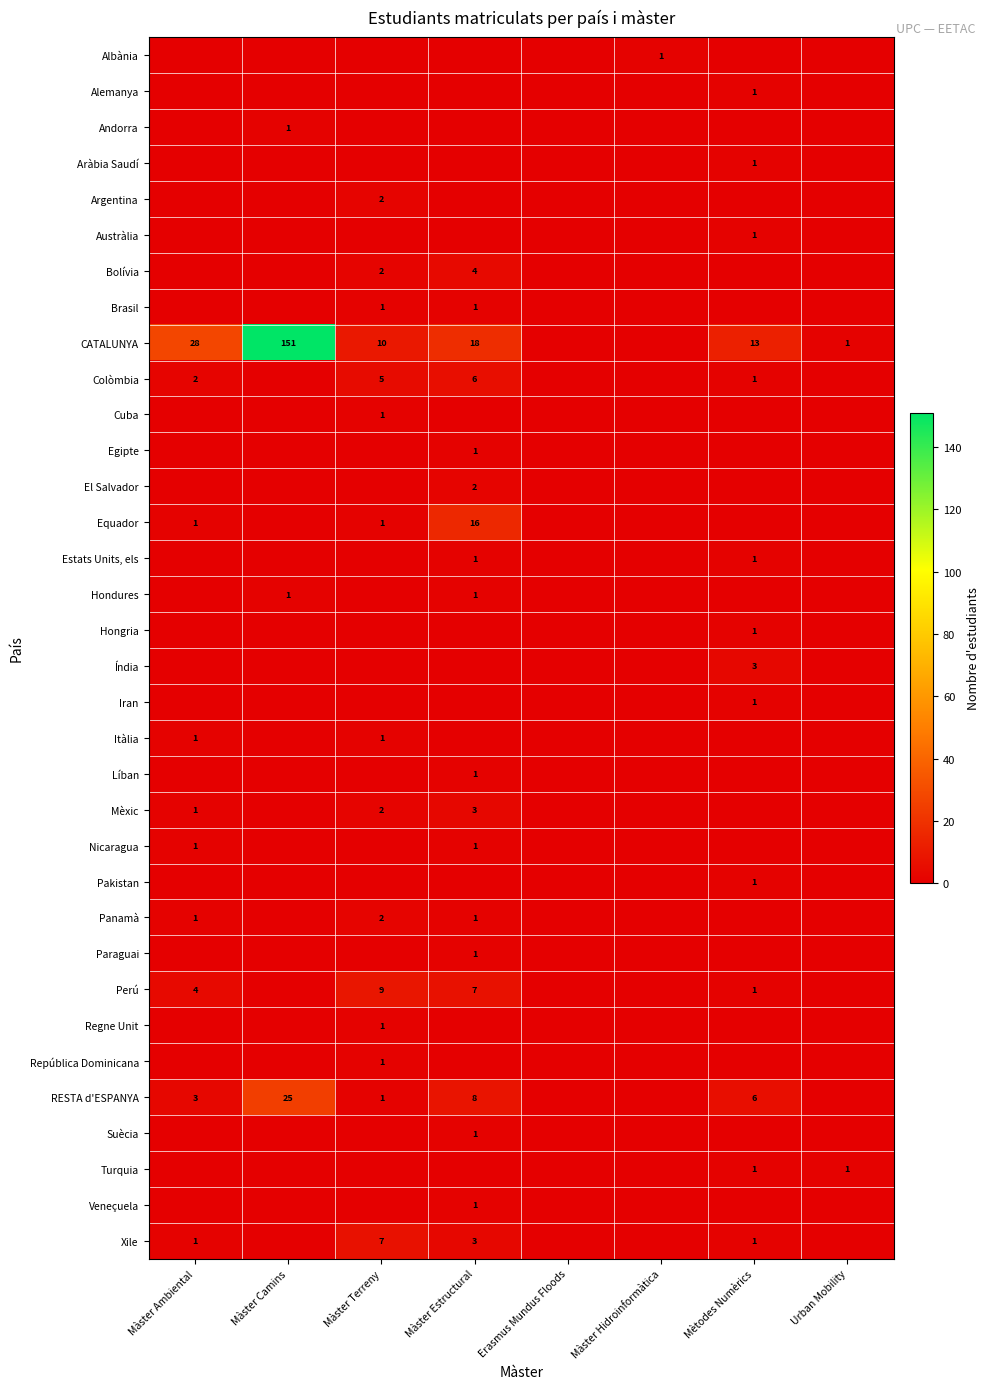

The RESTA d'ESPANYA series shows 6 at Mètodes Numèrics. True or false?

True